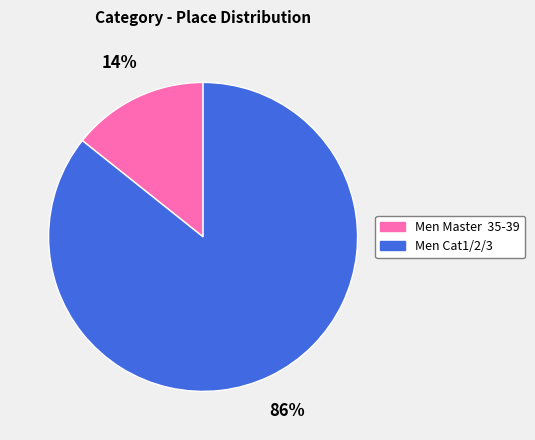

How many slices are in this pie chart?

2